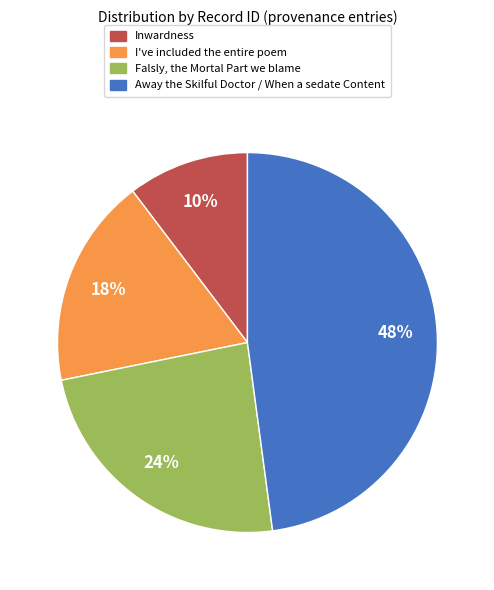

Is there a majority slice in this chart?

No